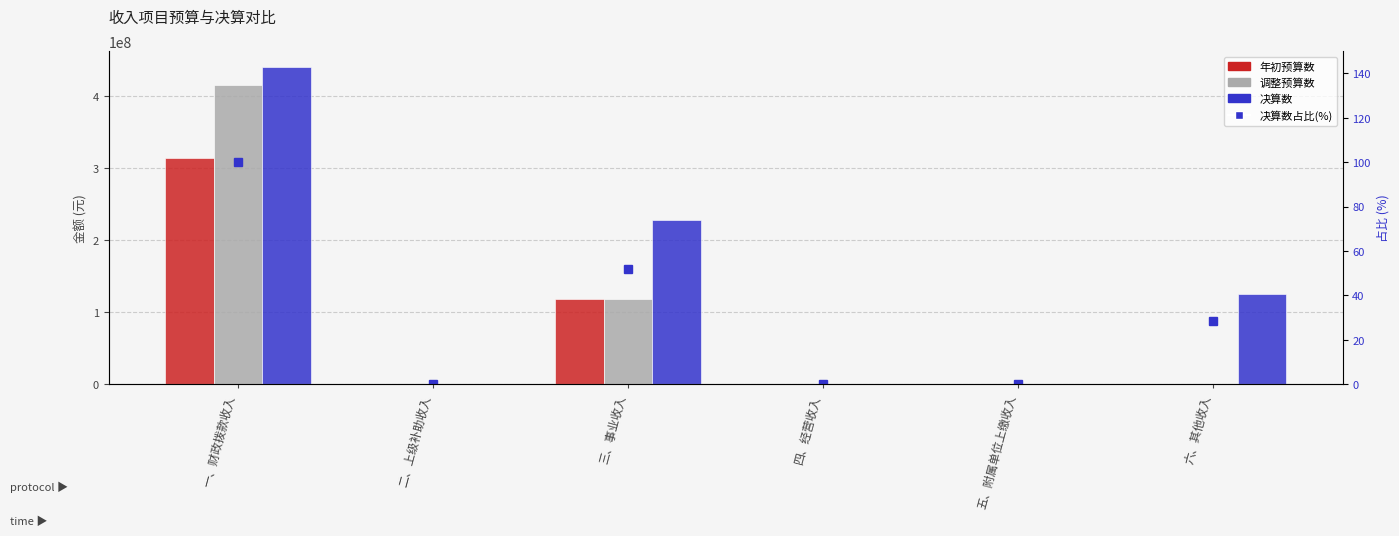

True or false: 调整预算数 has a value of 0.0 at 四、经营收入.

True